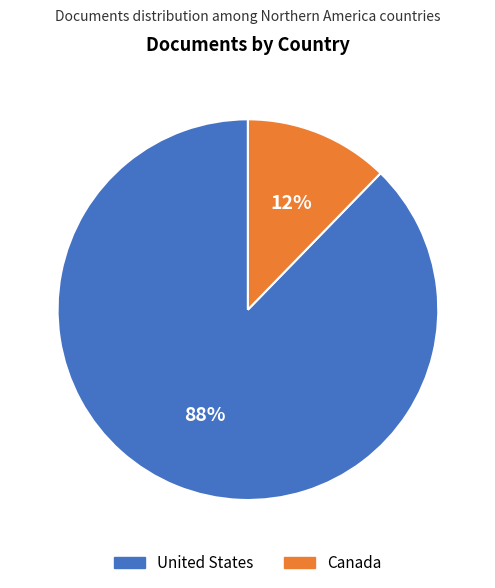

Is United States the majority of the pie?

Yes